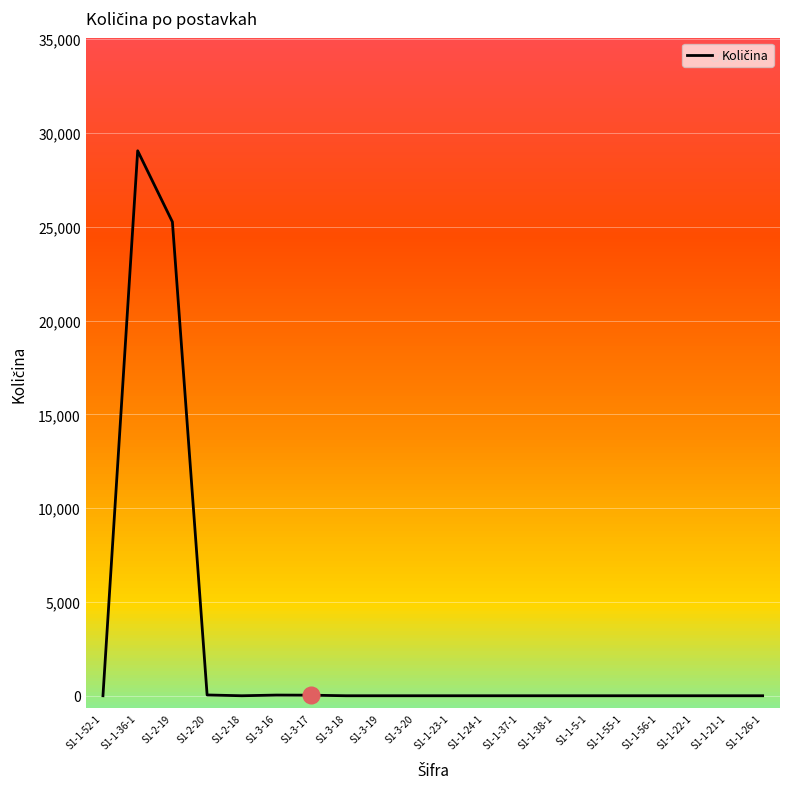

What is the maximum value shown in the chart?

29050